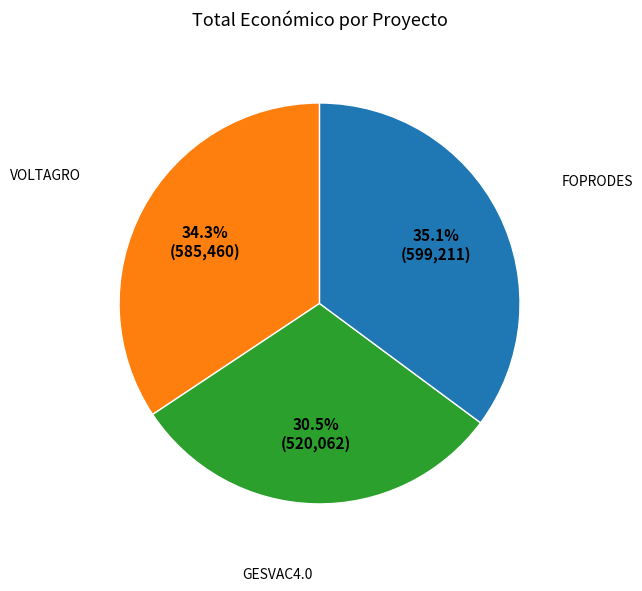

Is there any slice that represents more than half of the pie?

No